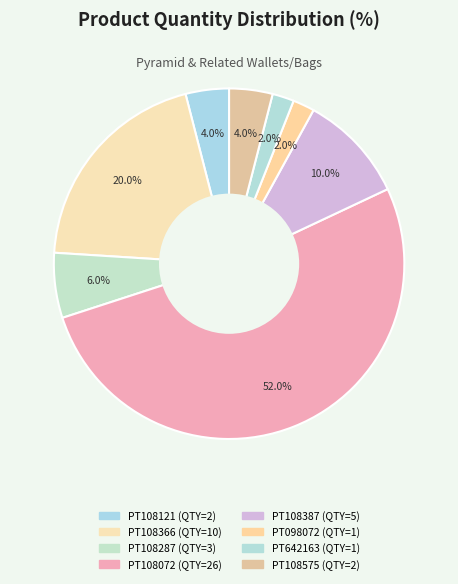

What is the change in value from PT108121 to PT098072?

-1